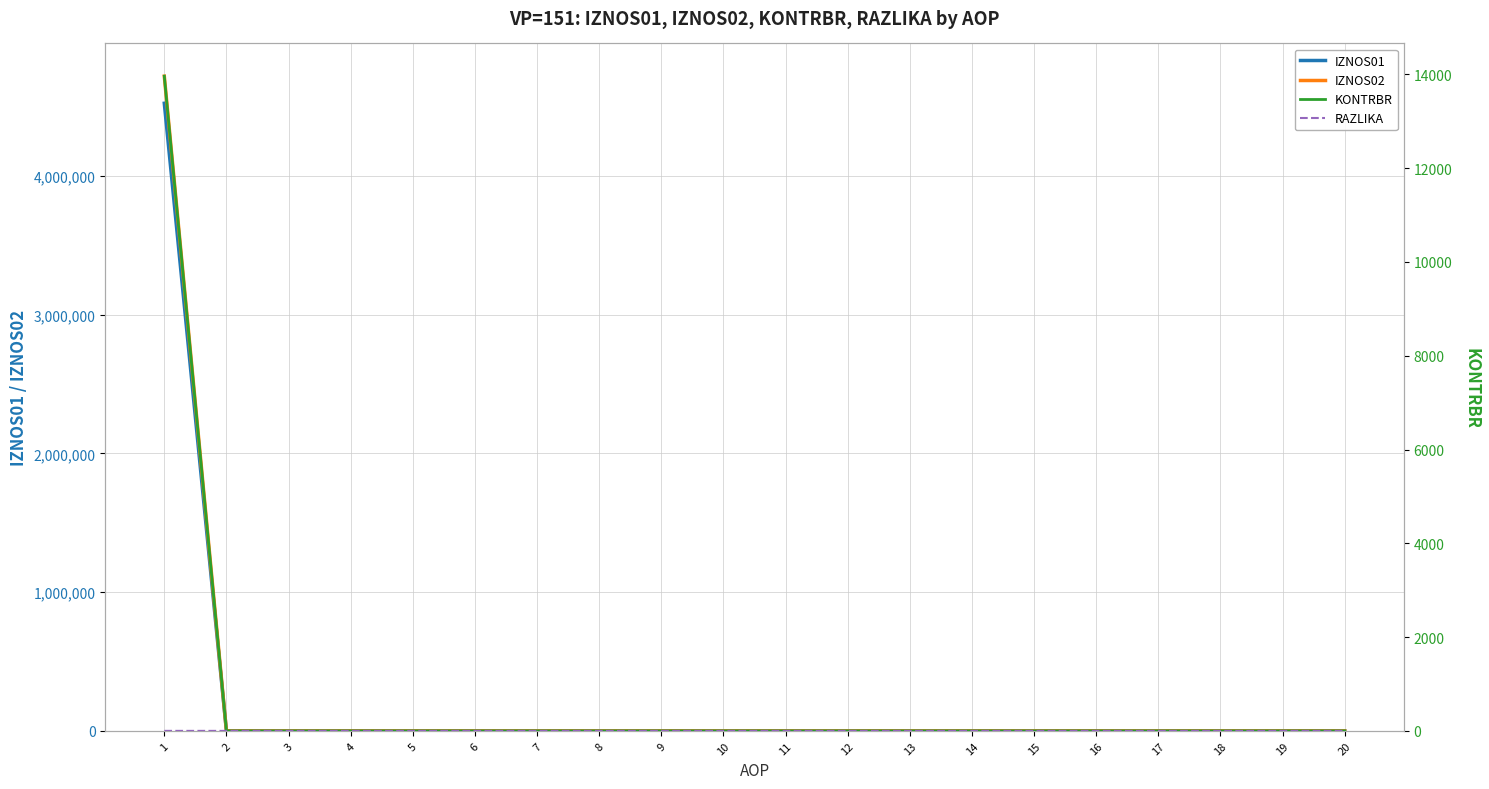

True or false: KONTRBR has a value of 0.0 at 12.

True